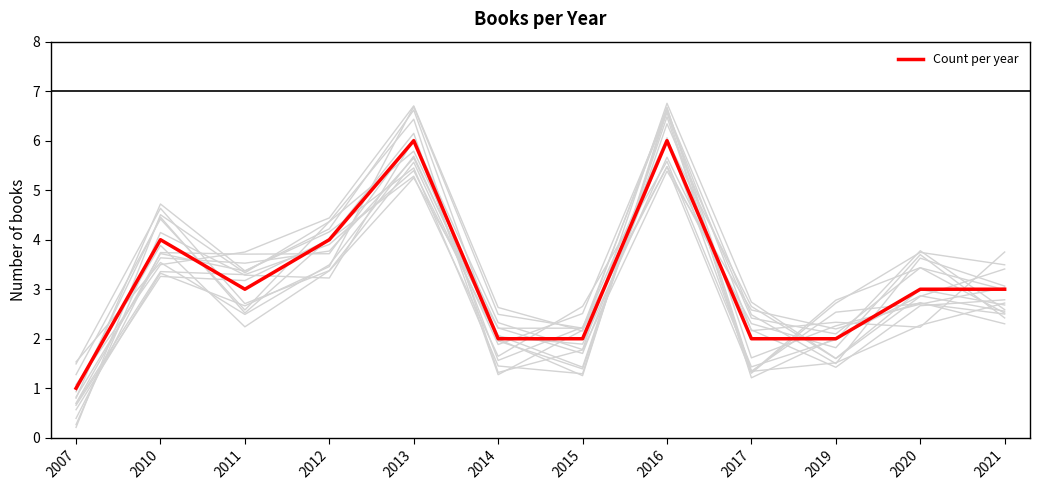

At which category does the data reach its first local valley?

2011